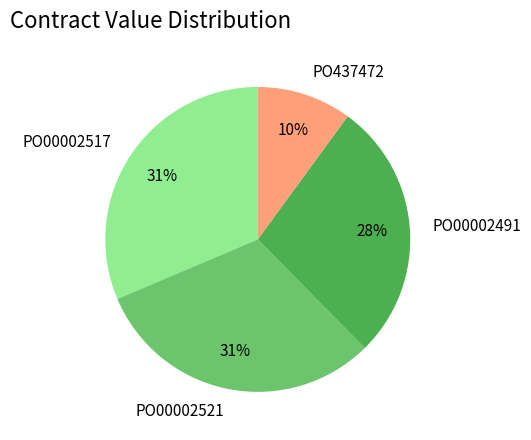

Count the number of slices in the pie.

4